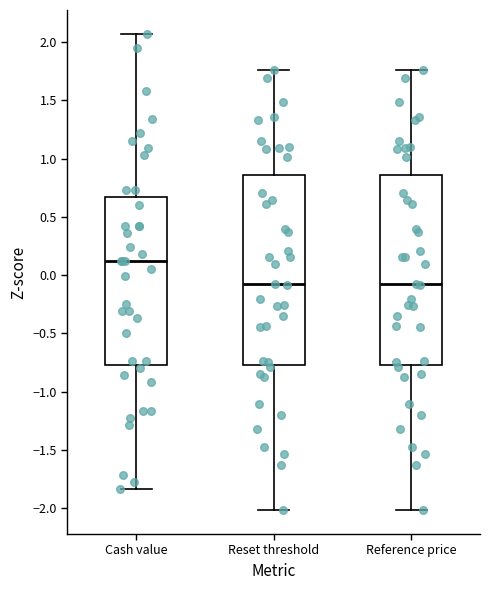

Reading left to right, read every box against the y-axis: the position of its median line, the range the box covers, and the ends of its whiskers. The values are not printed on the chart, so give them approximately, as read against the axis.

Cash value: median 0.10, box -0.75 to 0.65, whiskers -1.85 to 2.05
Reset threshold: median -0.10, box -0.75 to 0.85, whiskers -2.00 to 1.75
Reference price: median -0.10, box -0.75 to 0.85, whiskers -2.00 to 1.75